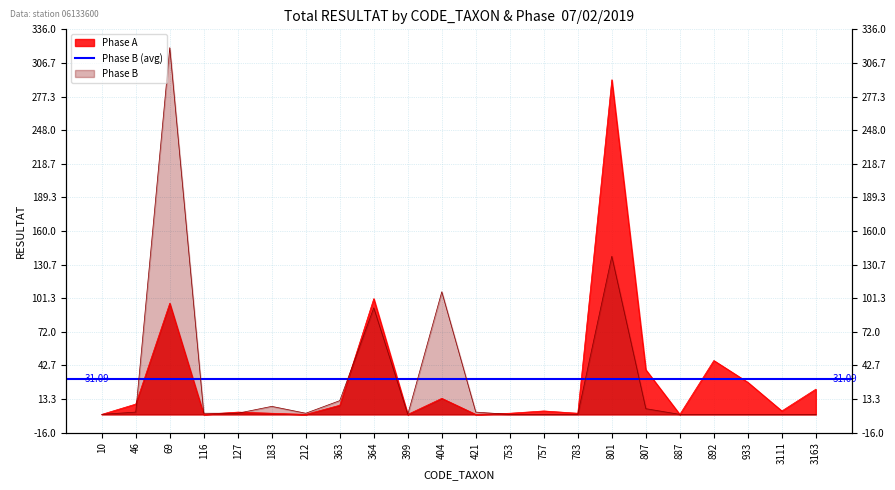

What is the value of the RESULTAT_A point at the 17th from the left?

39